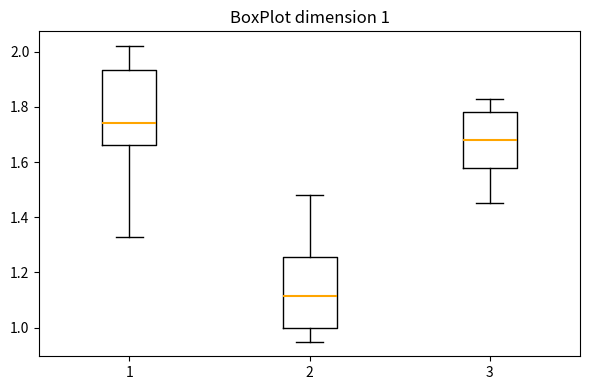

Which box's median line is the highest?

1